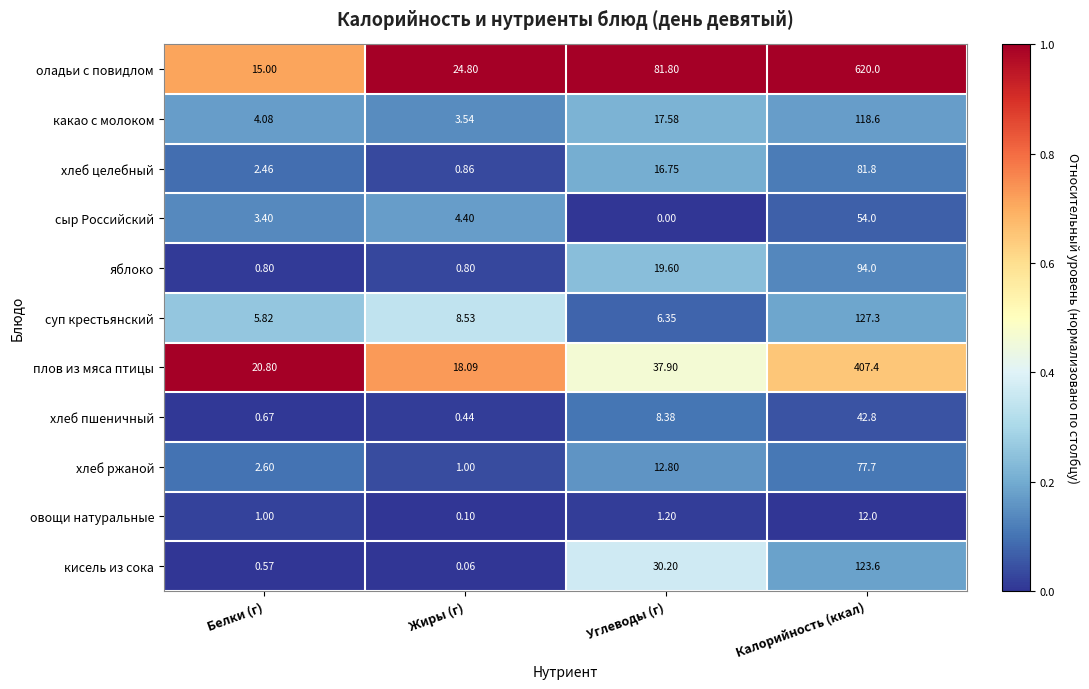

What is the greatest value displayed?

620.0